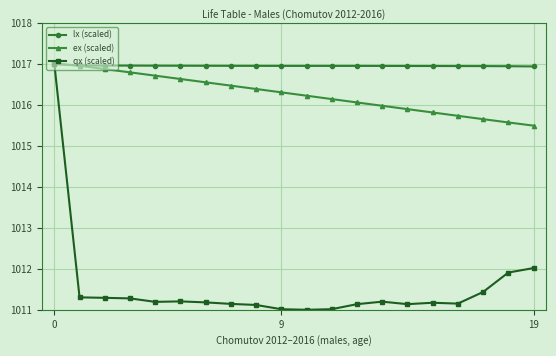

How many intersections are there between ex (scaled) and qx (scaled)?

1